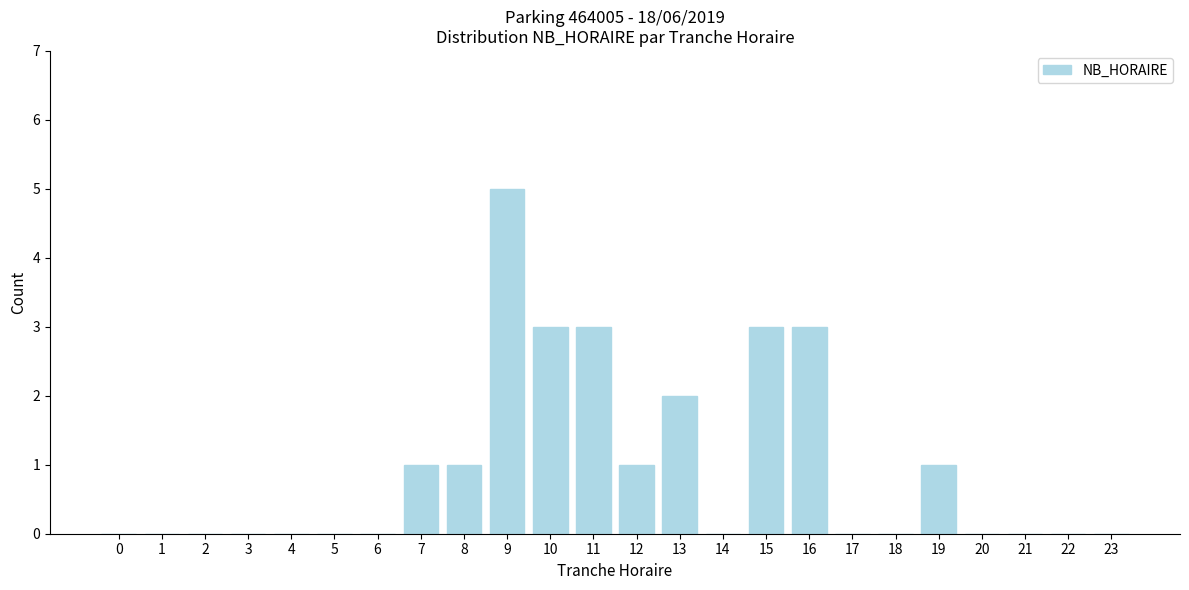

Reading left to right, what are all the values shown in this chart?

0=0	1=0	2=0	3=0	4=0	5=0	6=0	7=1	8=1	9=5	10=3	11=3	12=1	13=2	14=0	15=3	16=3	17=0	18=0	19=1	20=0	21=0	22=0	23=0